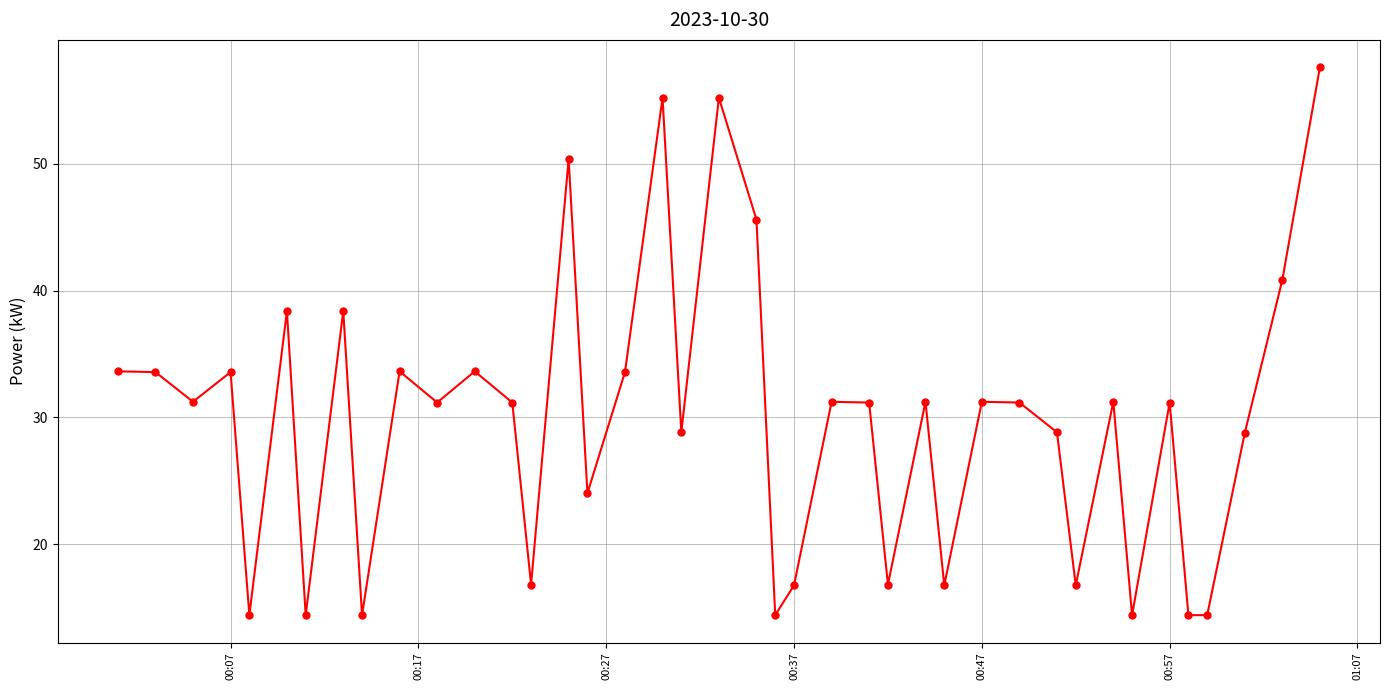

True or false: the data has more than 0 interior local peaks.

True